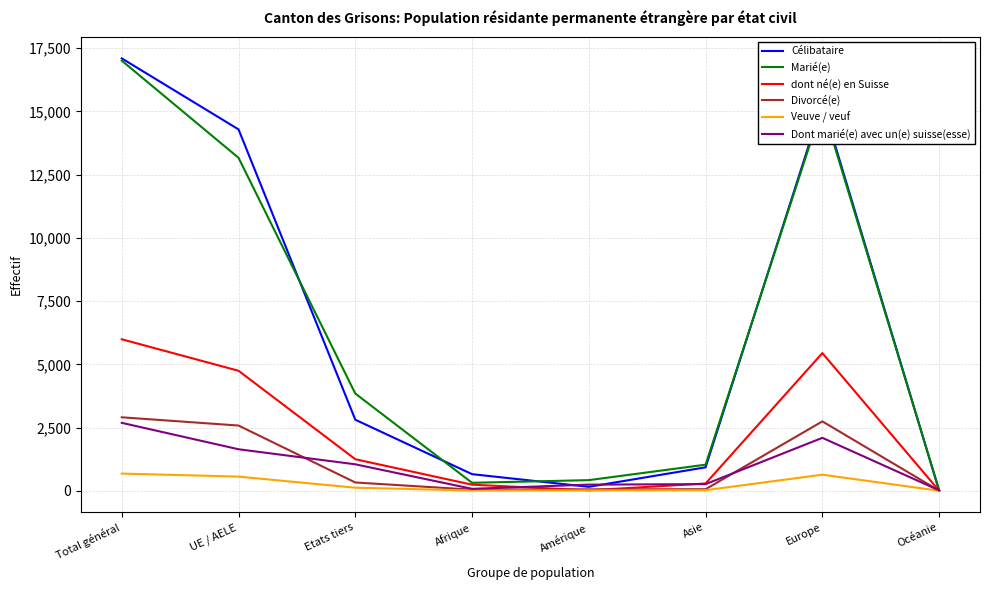

At which category is the sum across all series the highest?

Total général